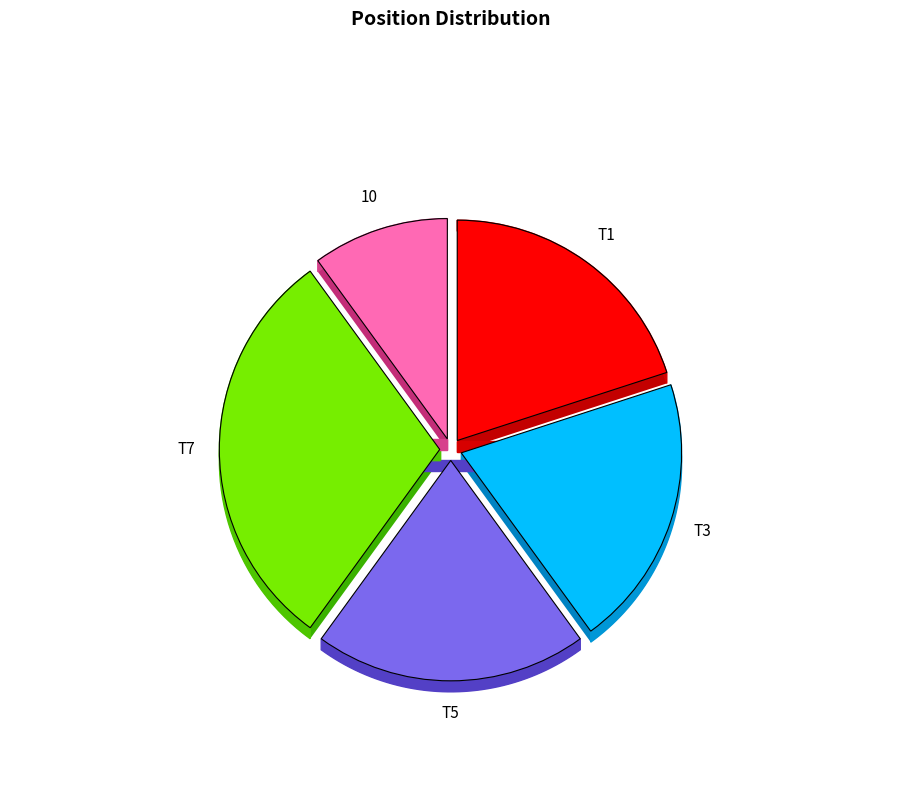

How many slices are in this pie chart?

5